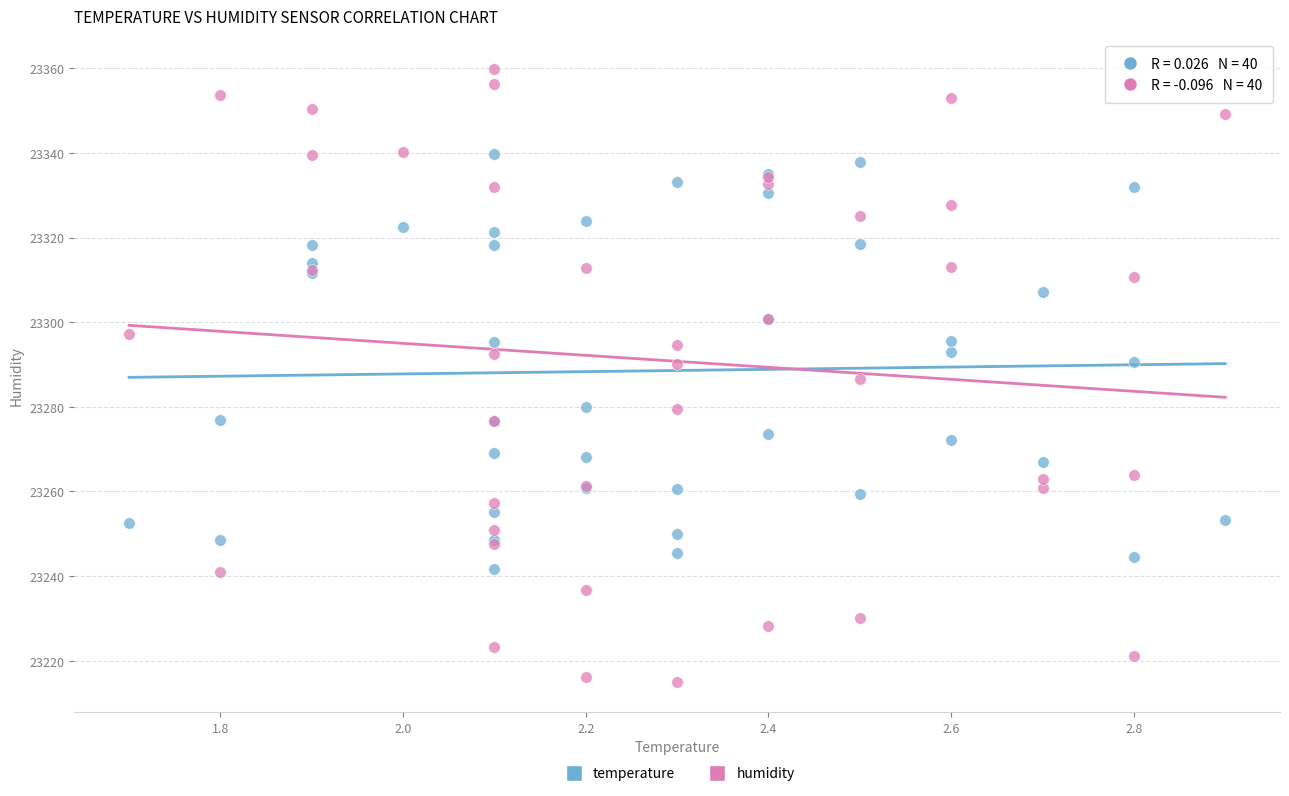

What are all the series names shown in the legend?

temperature, humidity